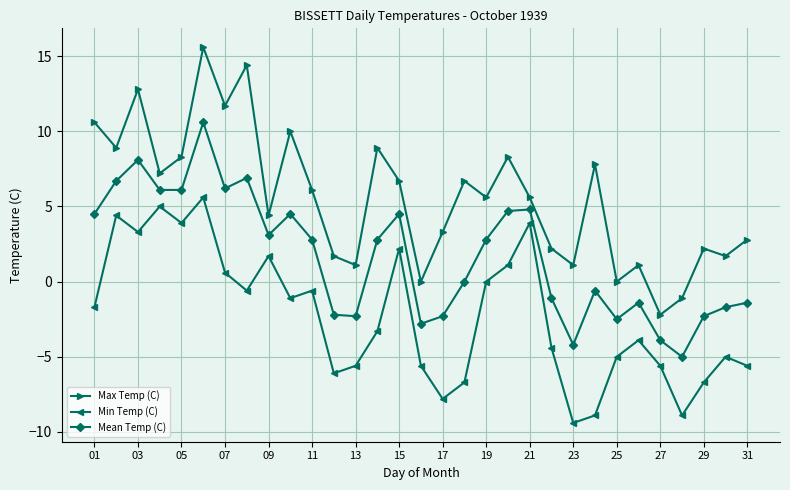

True or false: Max Temp (C) and Min Temp (C) cross at least once.

False